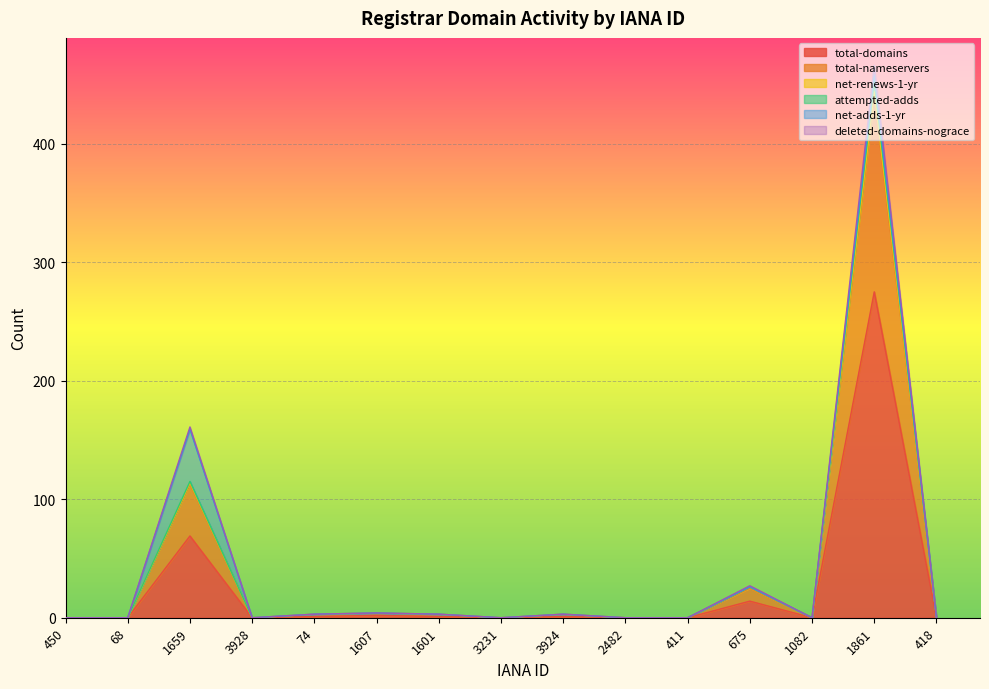

What is the total value across all series at 74?

13